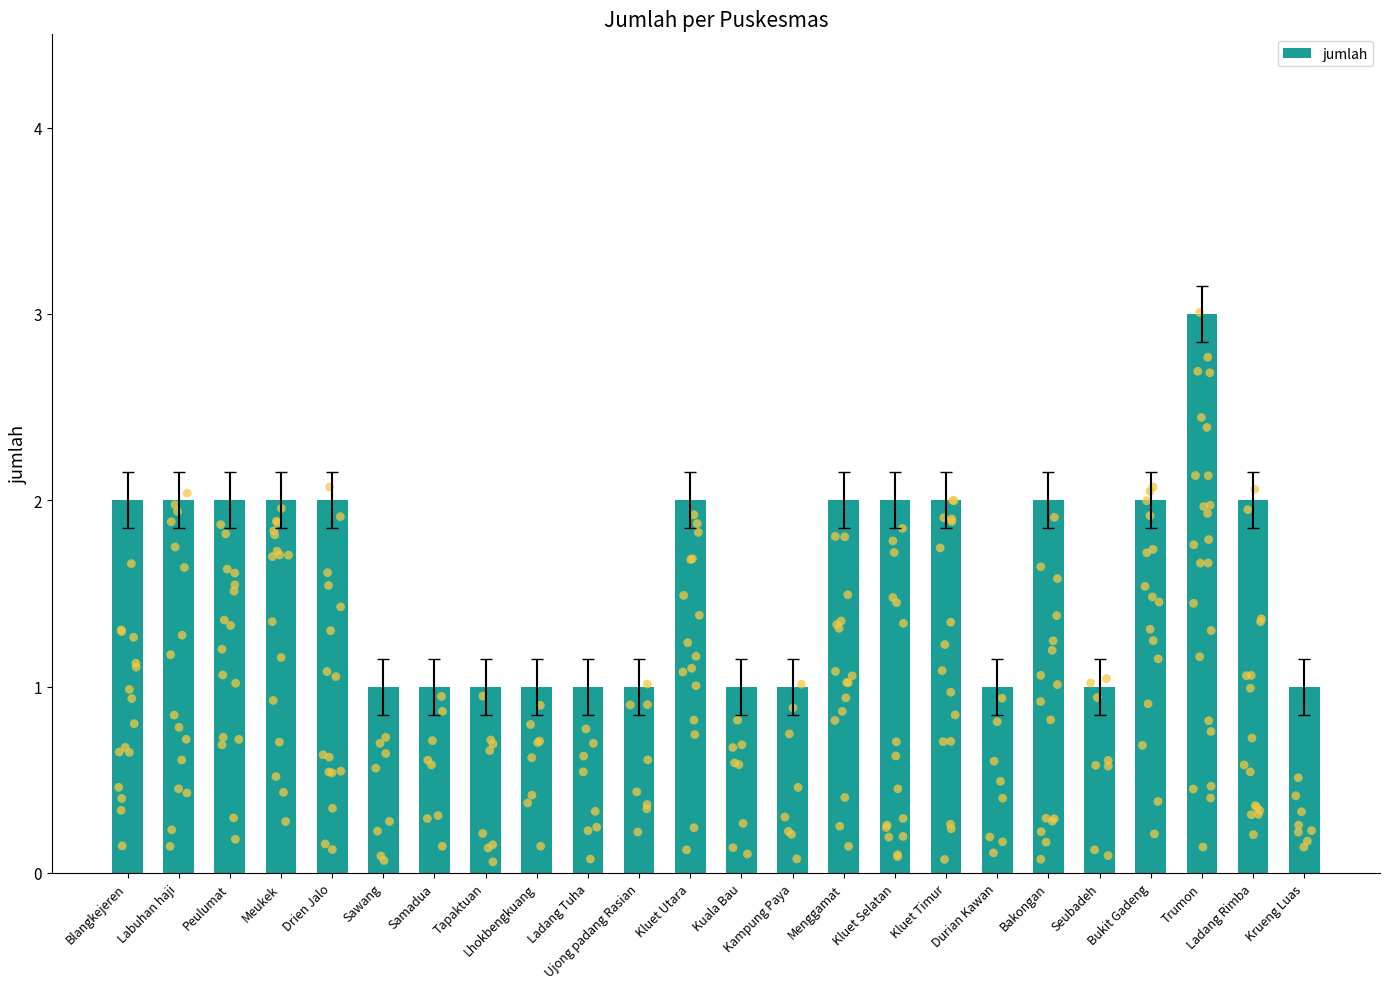

Between Labuhan haji and Kampung Paya, which is larger?

Labuhan haji